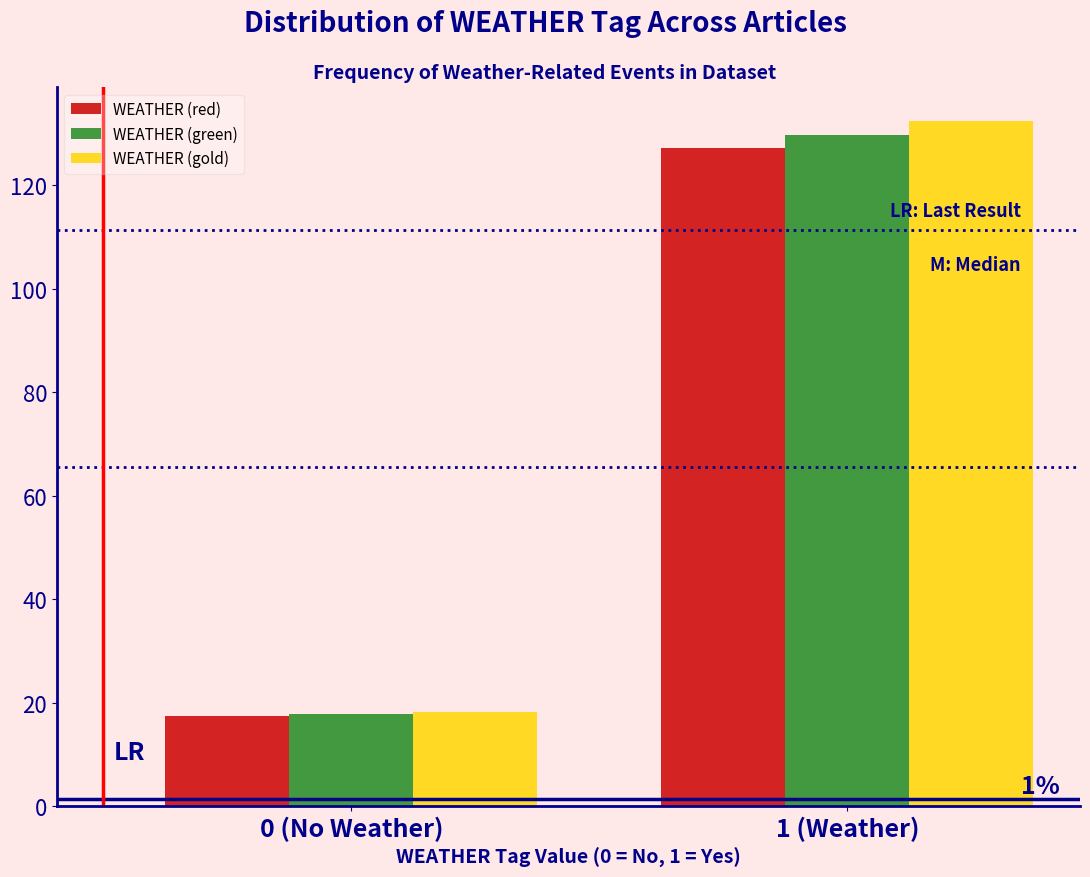

Reading left to right, list all the values displayed in this chart.

WEATHER (red): 0 (No Weather)=17.5	1 (Weather)=127.1
WEATHER (green): 0 (No Weather)=17.8	1 (Weather)=129.7
WEATHER (gold): 0 (No Weather)=18.2	1 (Weather)=132.3